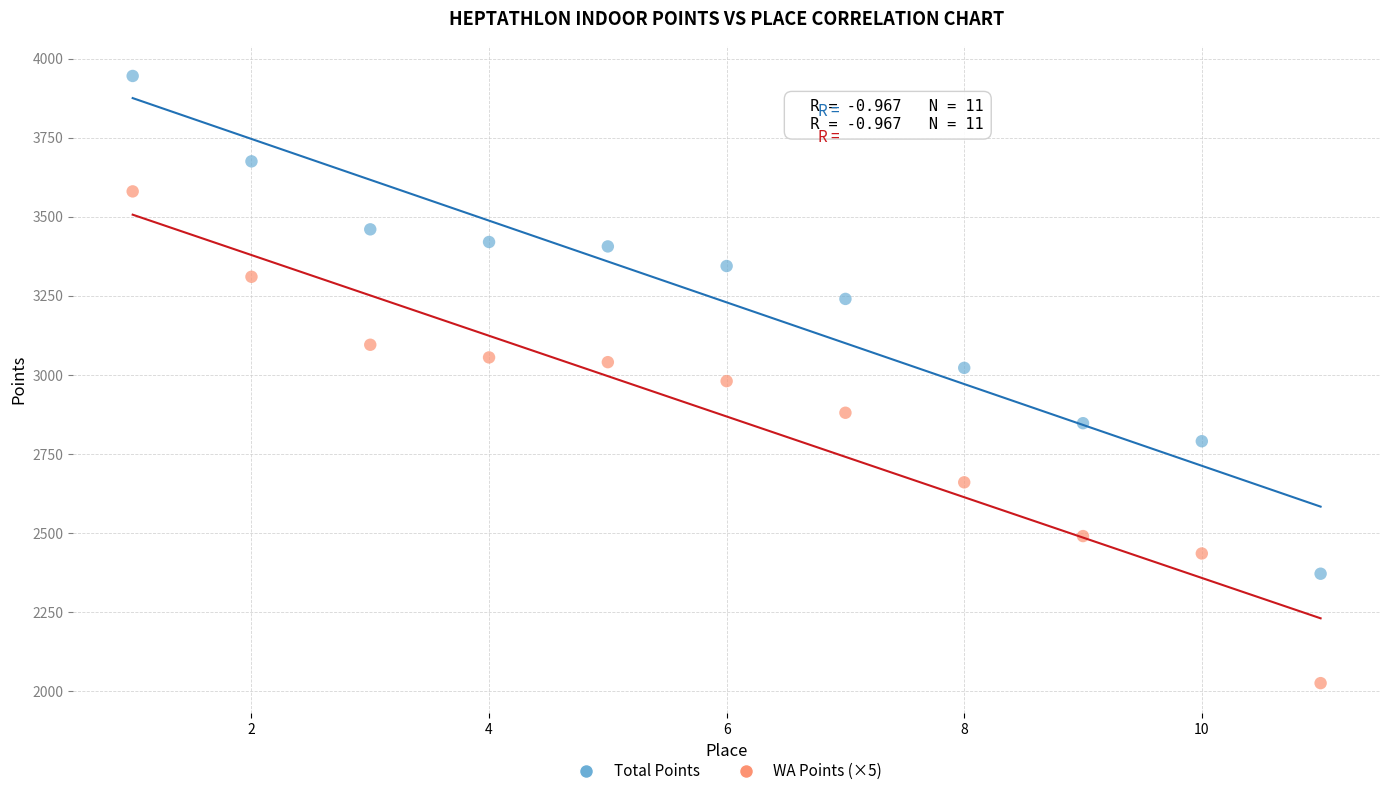

Which series has the largest Y range (max minus min)?

Total Points